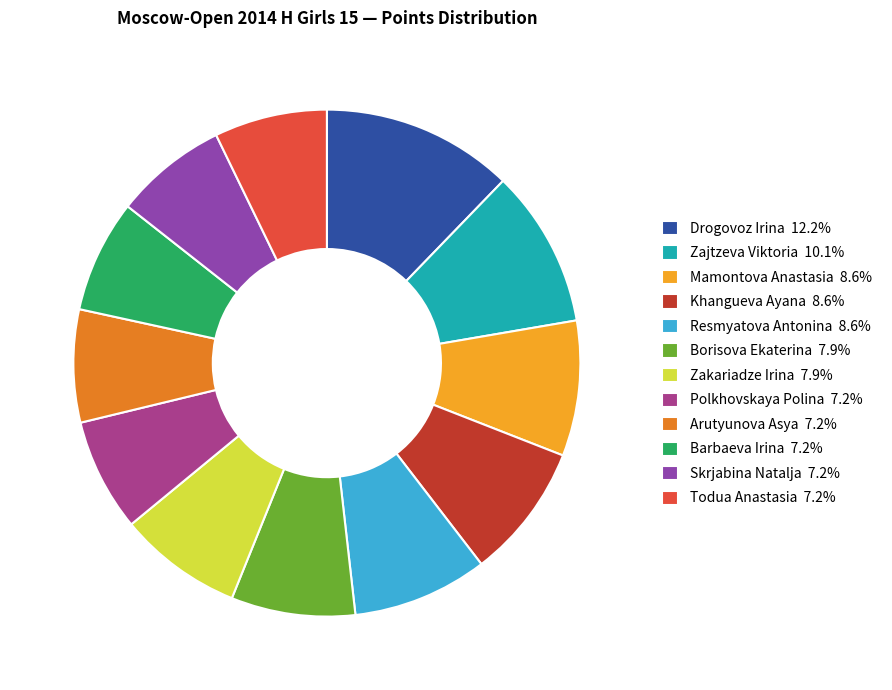

Combined, do Barbaeva Irina and Borisova Ekaterina account for over 50%?

No